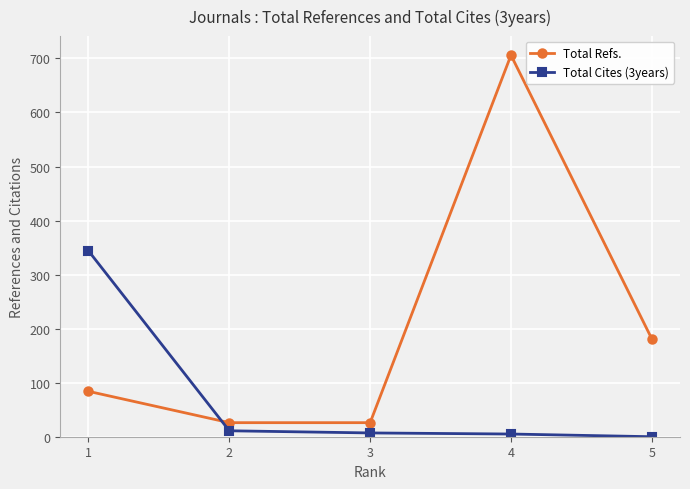

Which series changed the most between 1 and 5?

Total Cites (3years)